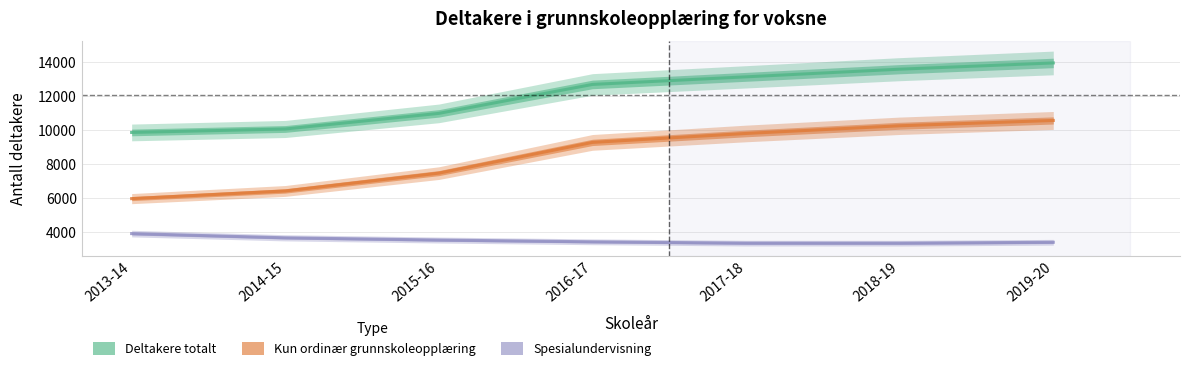

True or false: Spesialundervisning and Deltakere totalt cross at least once.

False